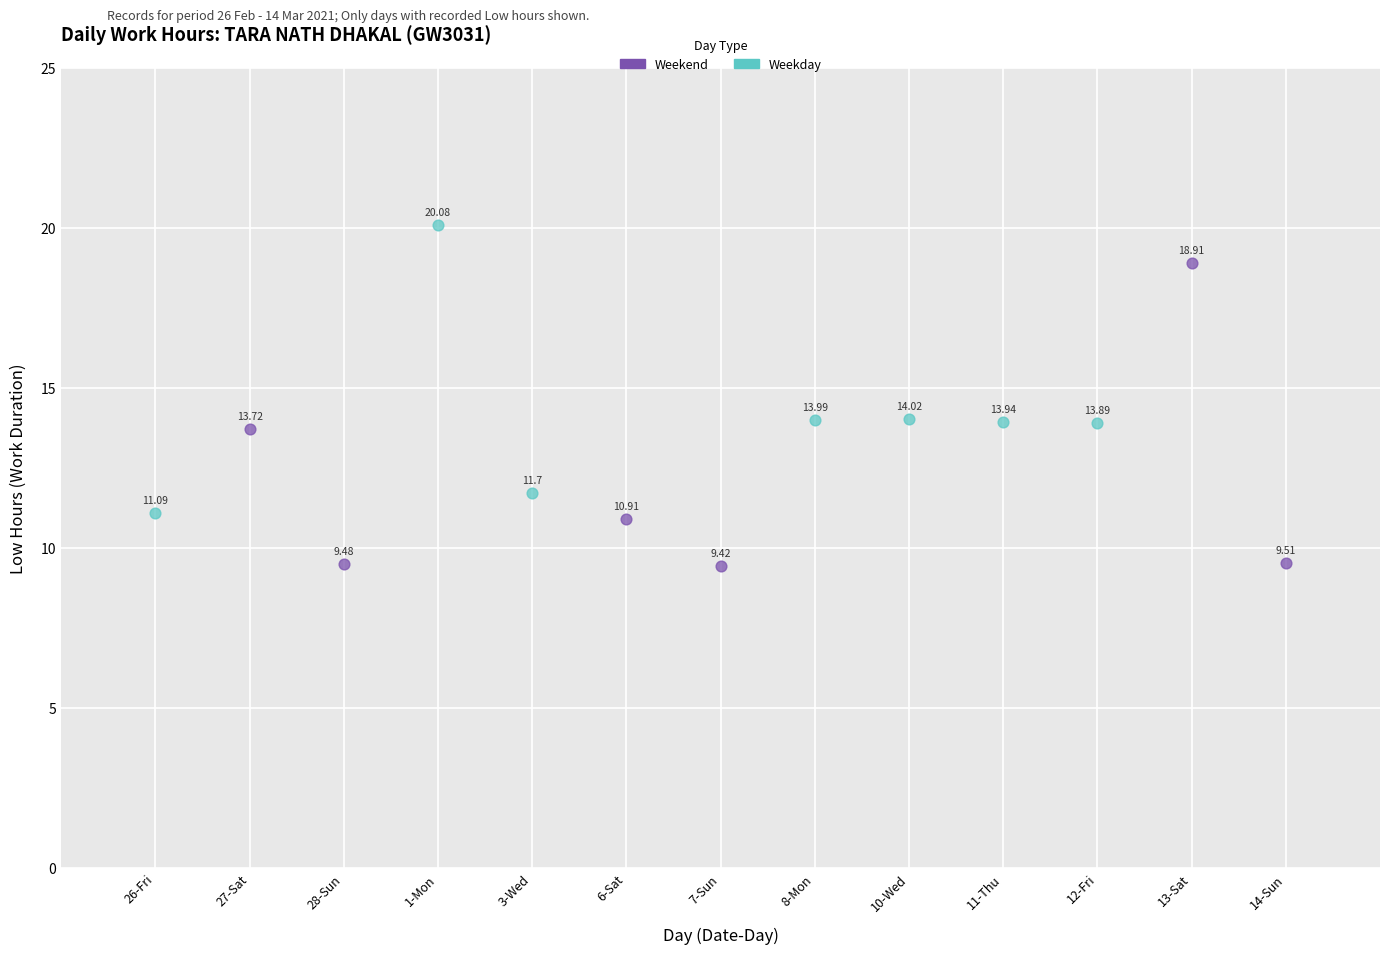

Which series contains the highest Y value?

Weekday